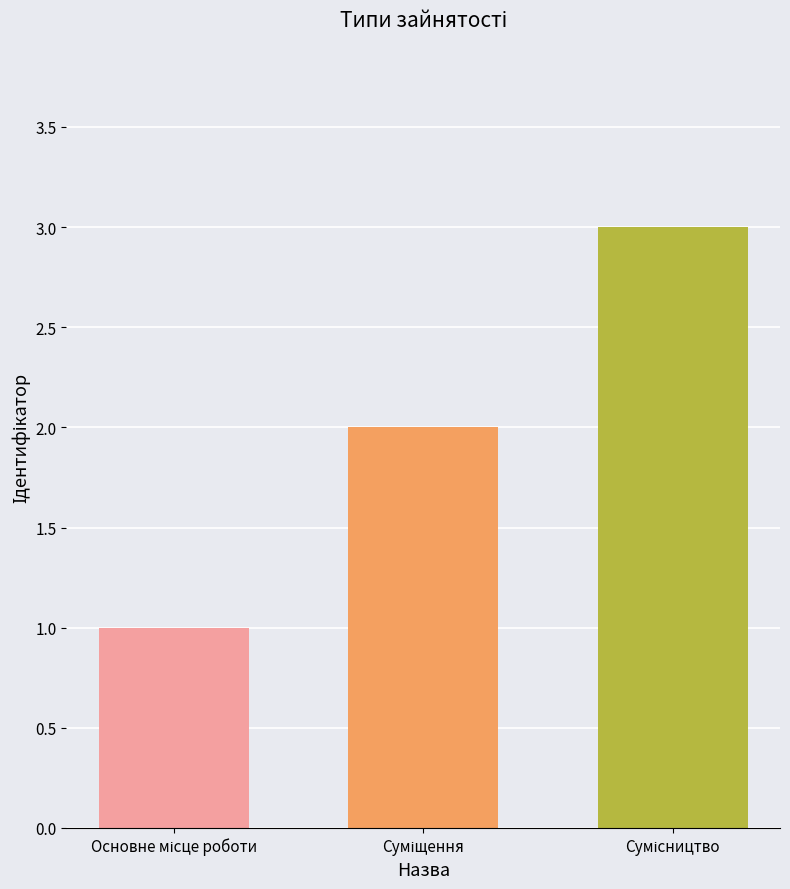

Count the number of data series in this chart.

1